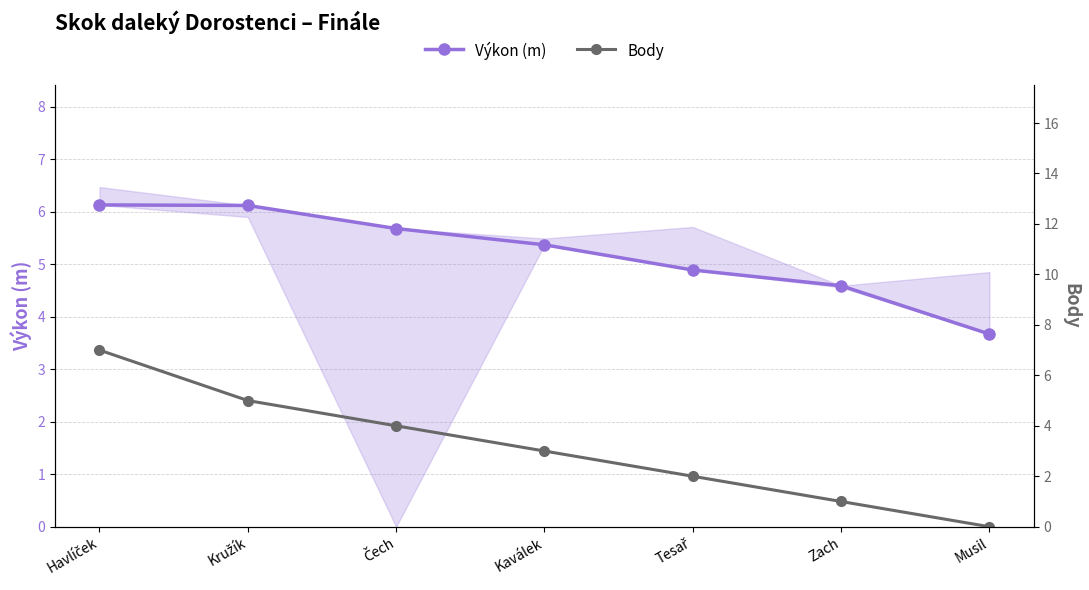

At which label does Výkon (m) reach its minimum?

Musil